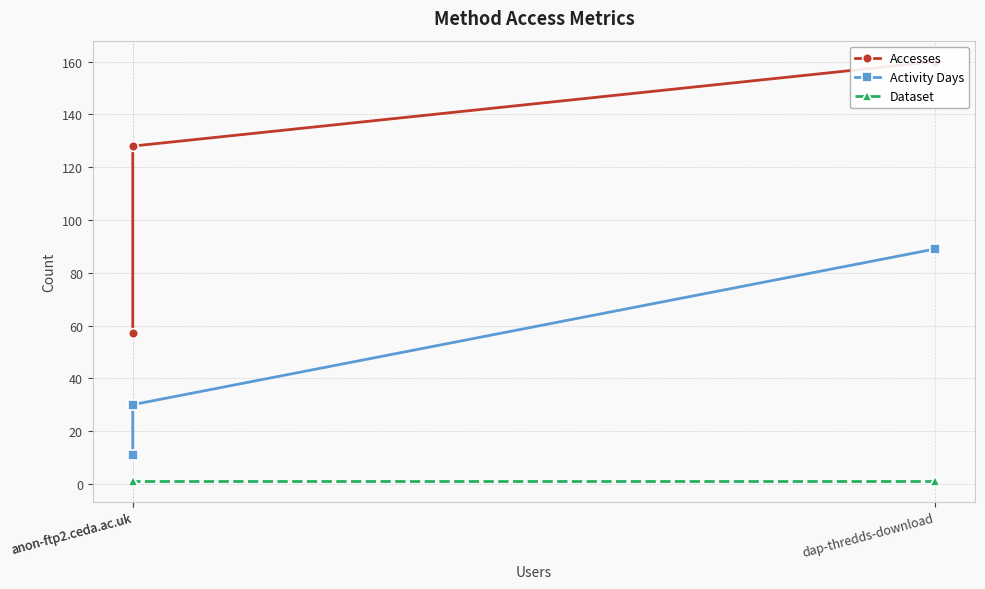

At which label is Dataset closest to 1?

dap-thredds-download